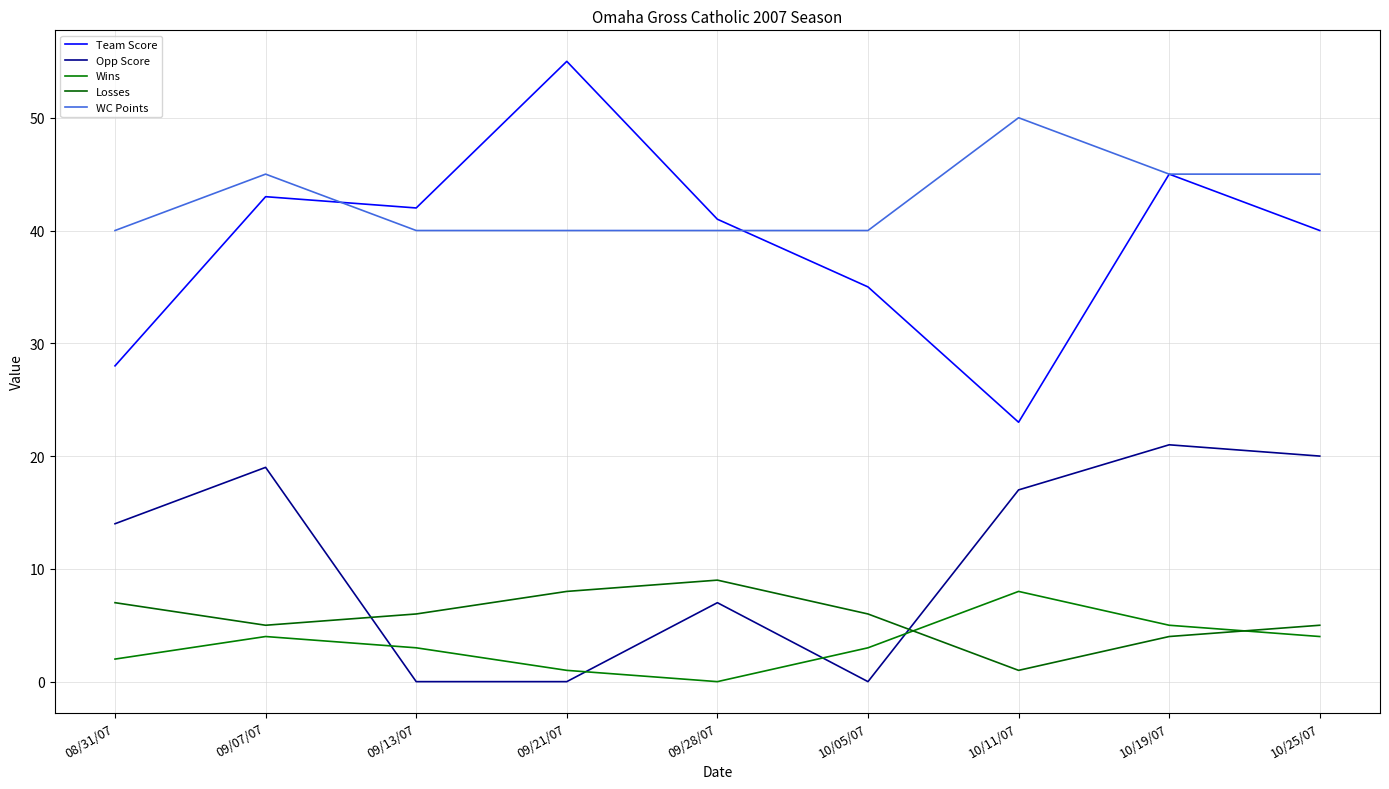

True or false: Wins and Opp Score intersect in this chart.

True